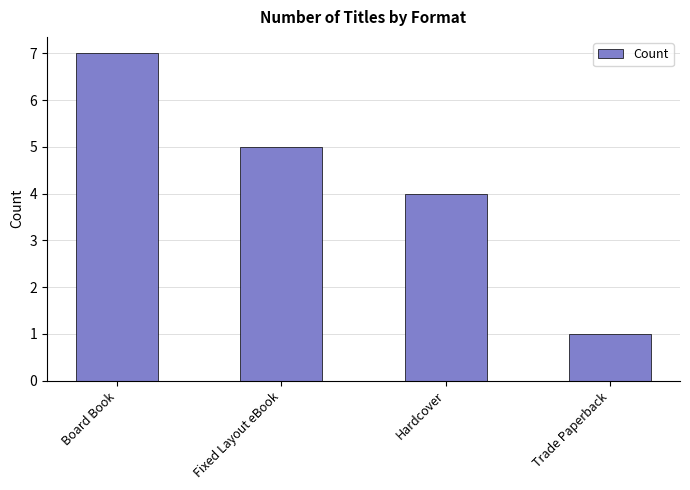

What is the maximum value shown in the chart?

7